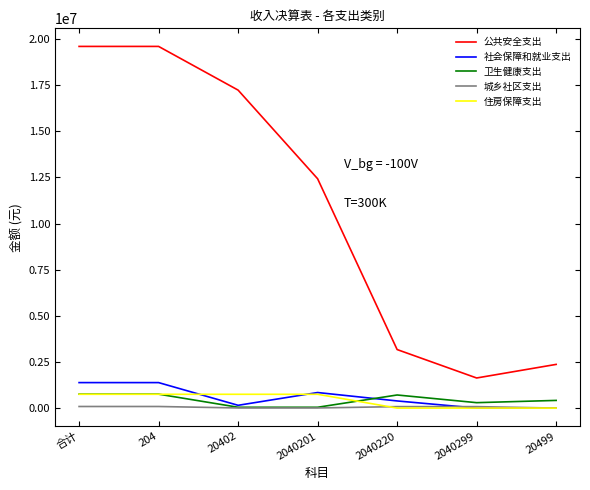

Is it true that 社会保障和就业支出 equals 2051462.1 at 合计?

False